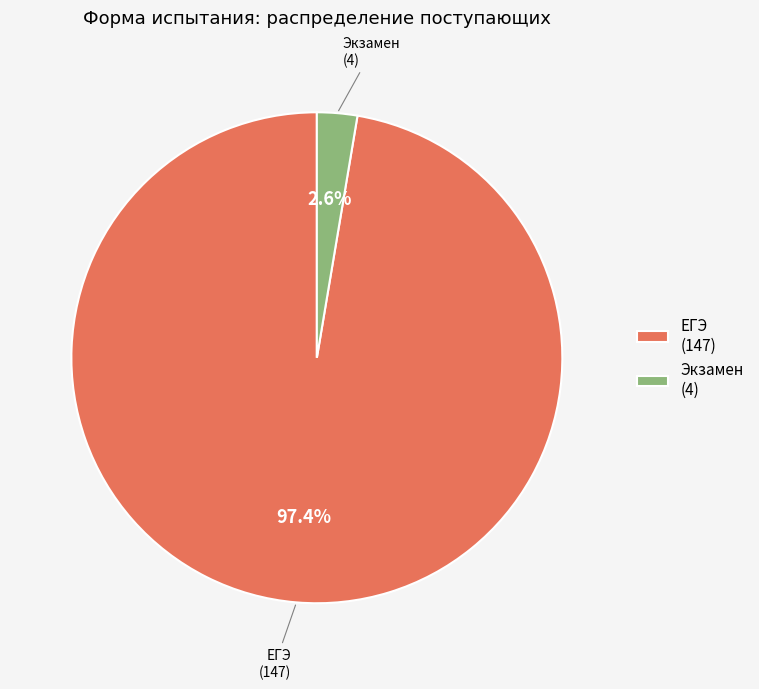

How many segments does this pie chart have?

2